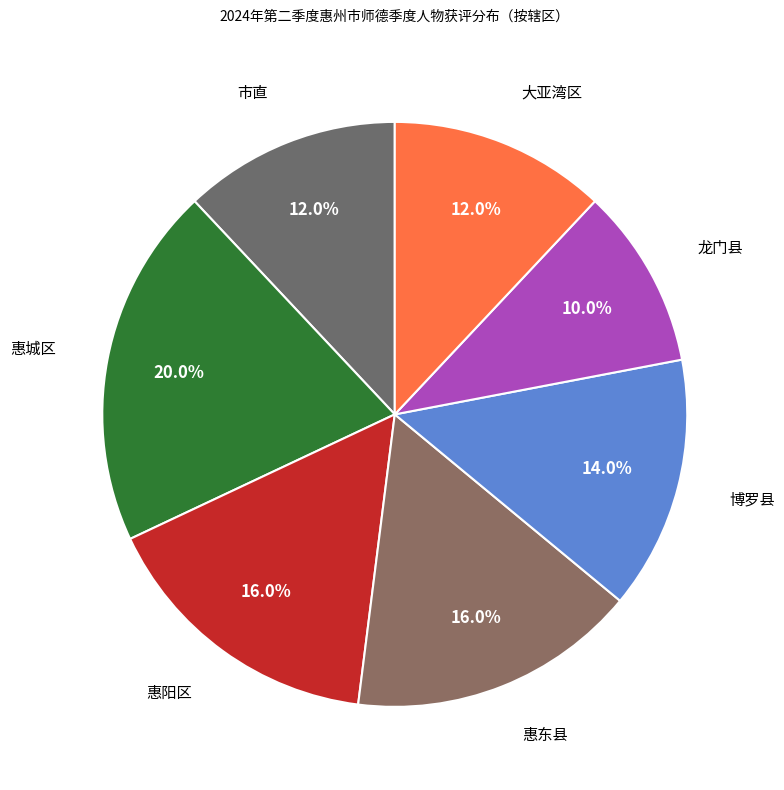

Which slice is the smallest?

龙门县